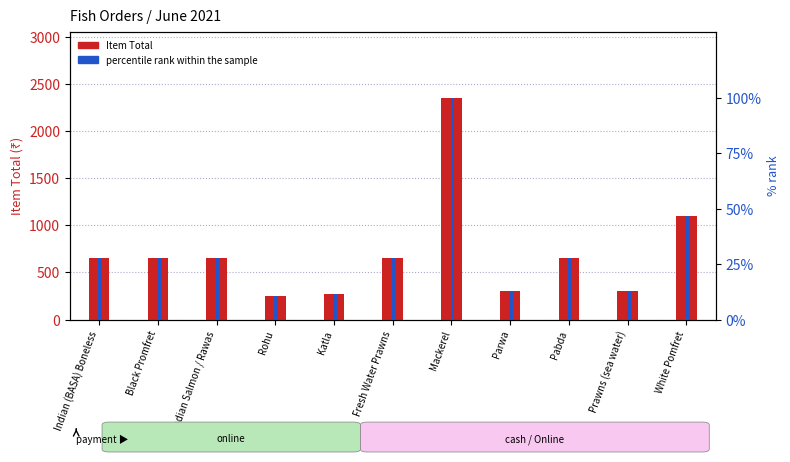

What is the sum of the Item Total values at White Pomfret and Rohu?

1350.0